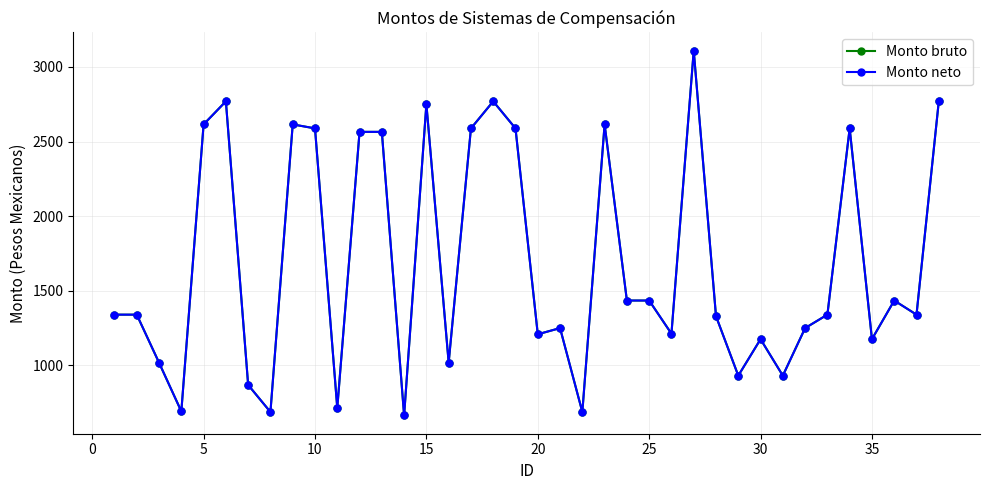

True or false: Monto neto and Monto bruto intersect in this chart.

False